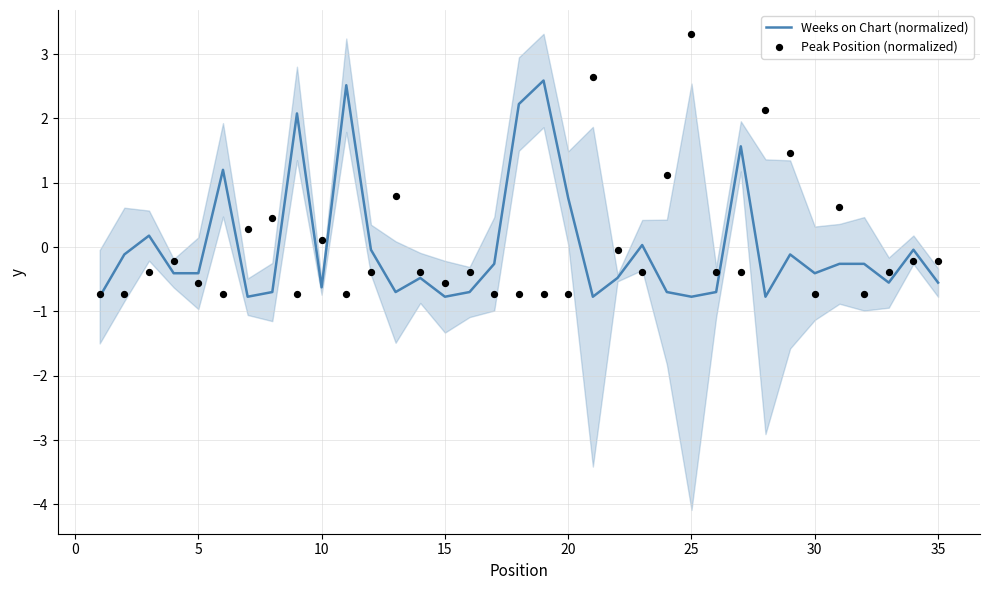

At how many categories does at least one series exceed 0?

19